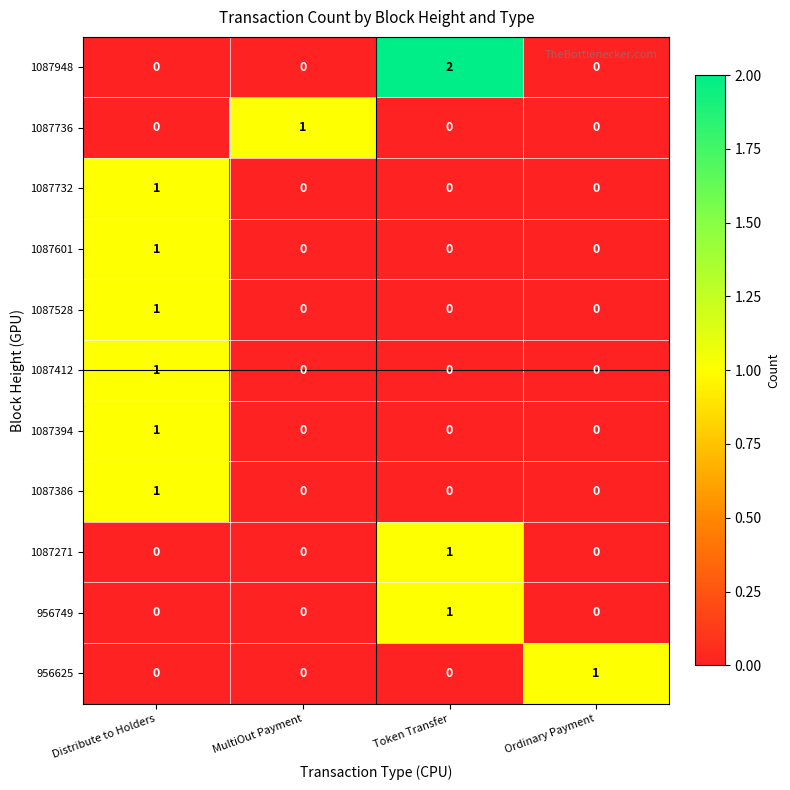

Which series changed the most between Distribute to Holders and Token Transfer?

1087948